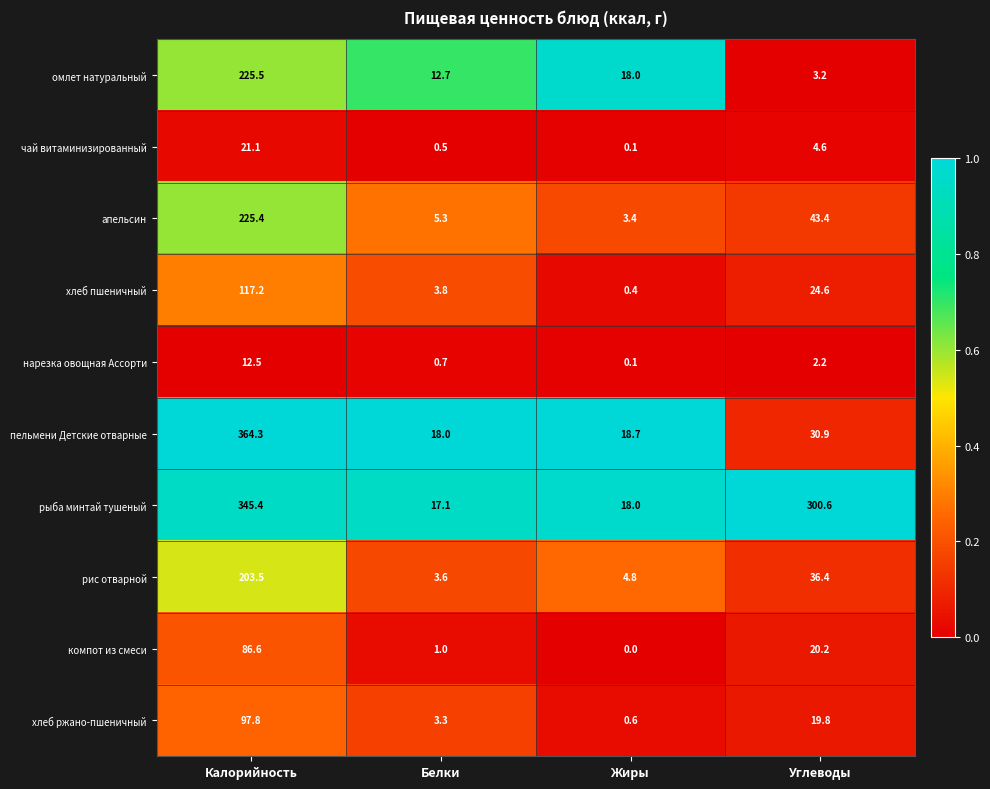

Rank the series at Углеводы from highest to lowest value.

рыба минтай тушеный, апельсин, рис отварной, пельмени Детские отварные, хлеб пшеничный, компот из смеси, хлеб ржано-пшеничный, чай витаминизированный, омлет натуральный, нарезка овощная Ассорти